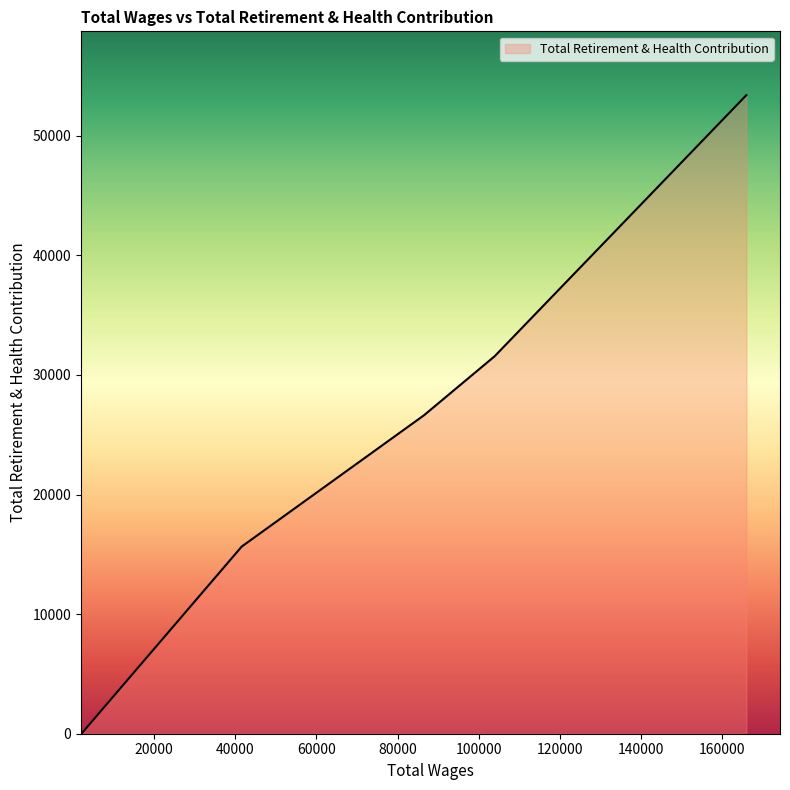

What is the maximum value shown in the chart?

53389